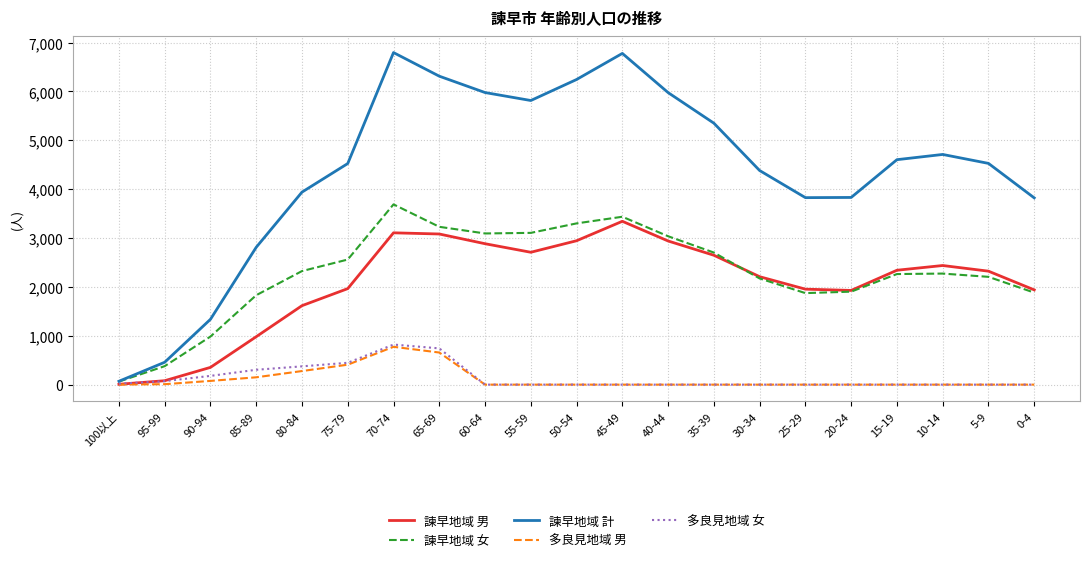

Where does the 諫早地域 計 series first go above 4528?

70-74